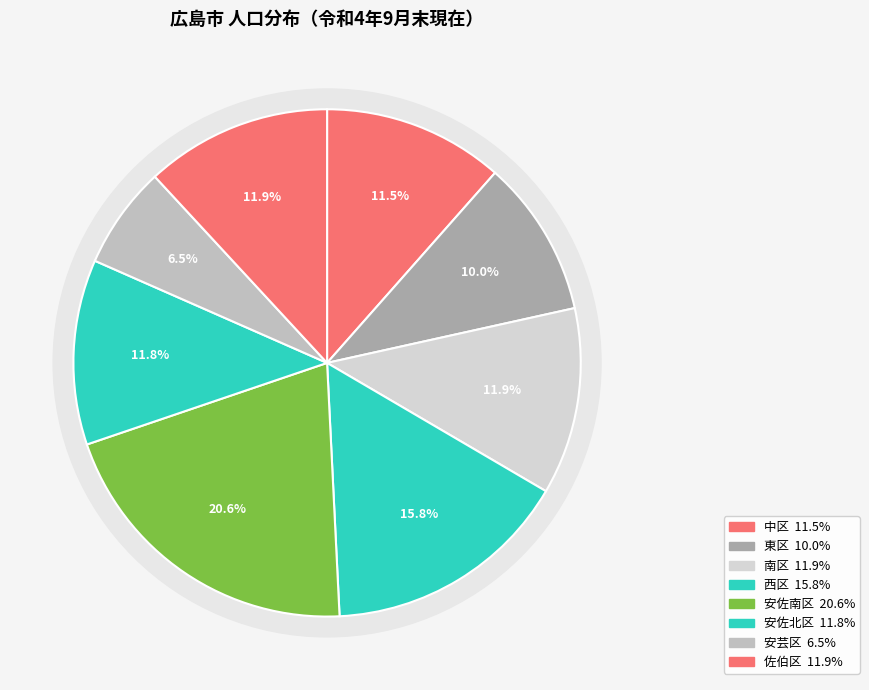

To the nearest percent, what is the combined percentage of 安佐南区 and 東区?

31%